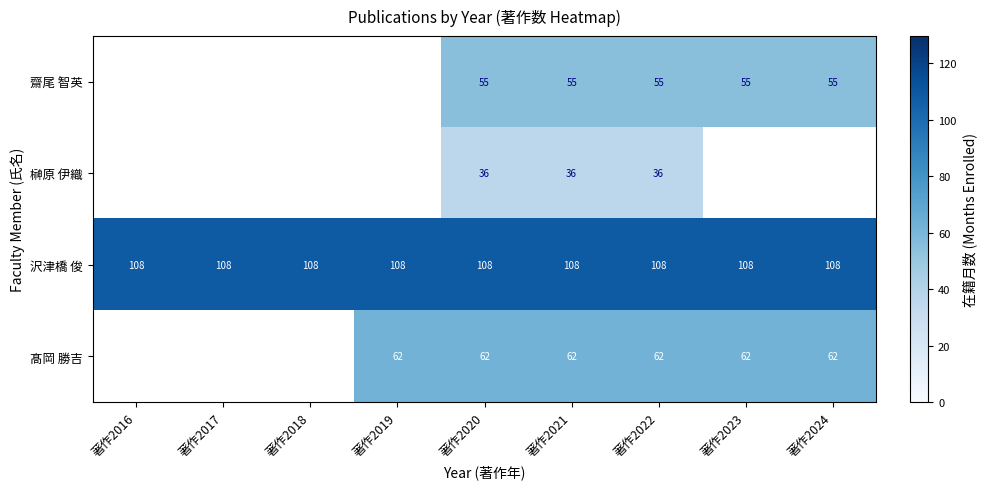

What is the difference between the highest and lowest values at 著作2022?

72